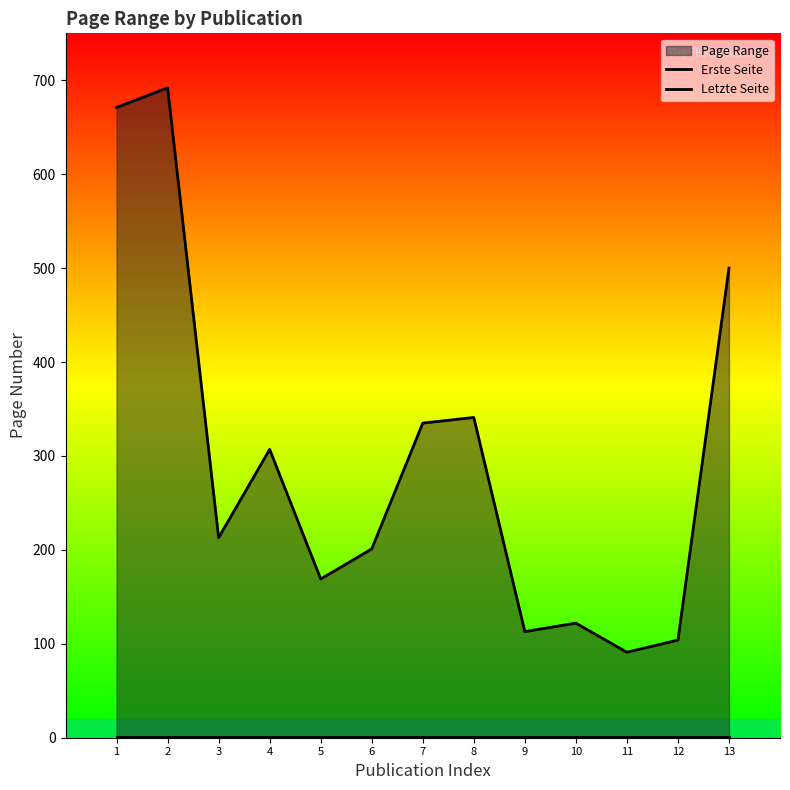

Is the value of Erste Seite at 1 greater than the value of Letzte Seite at 2?

No